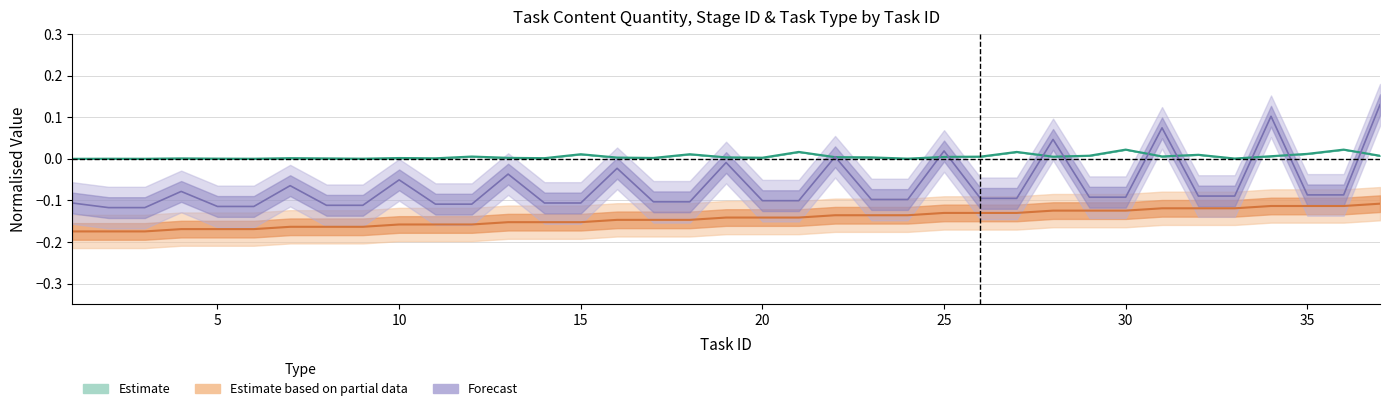

True or false: 晋升id and 内容数量 cross at least once.

False